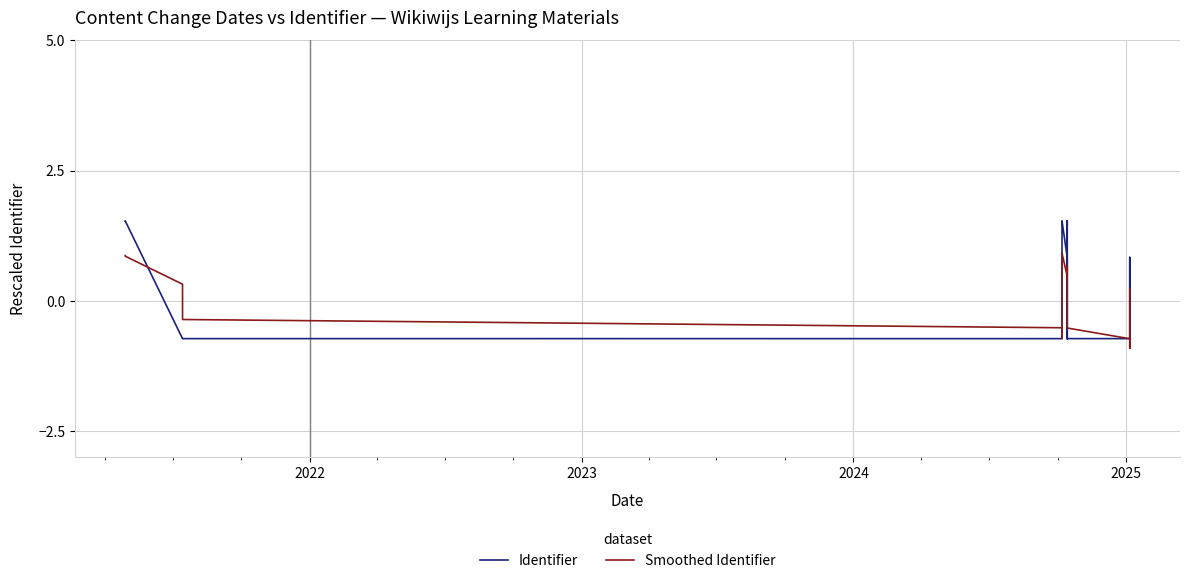

Rank the series by their maximum value, from lowest to highest.

Smoothed Identifier, Identifier